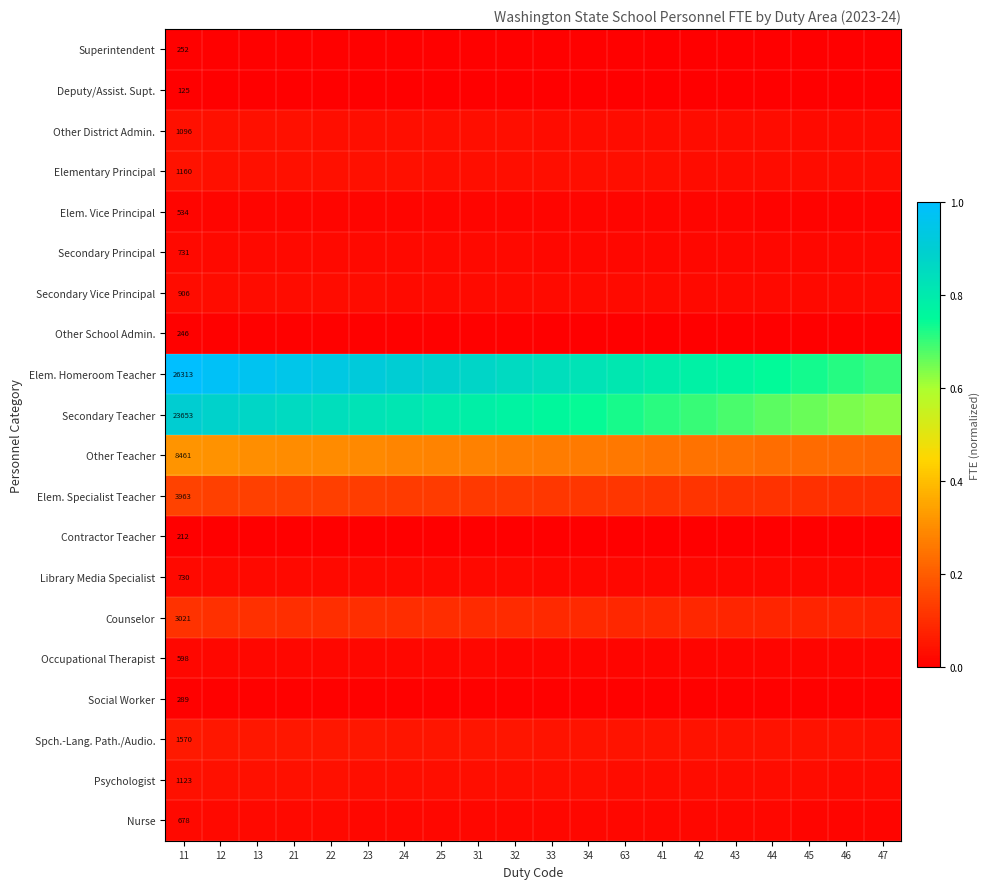

How many data points does each series have?

20